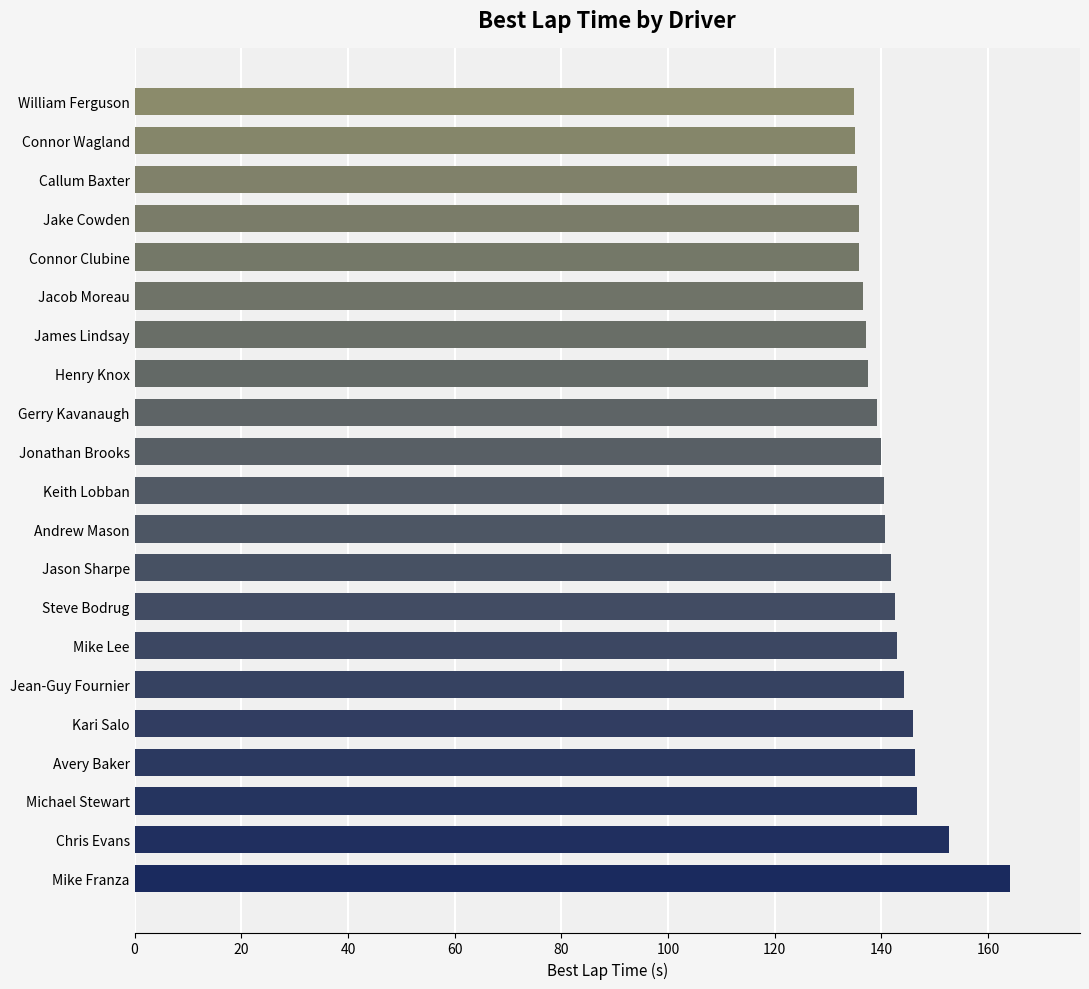

The chart shows a value of 135.5 at Callum Baxter. True or false?

True